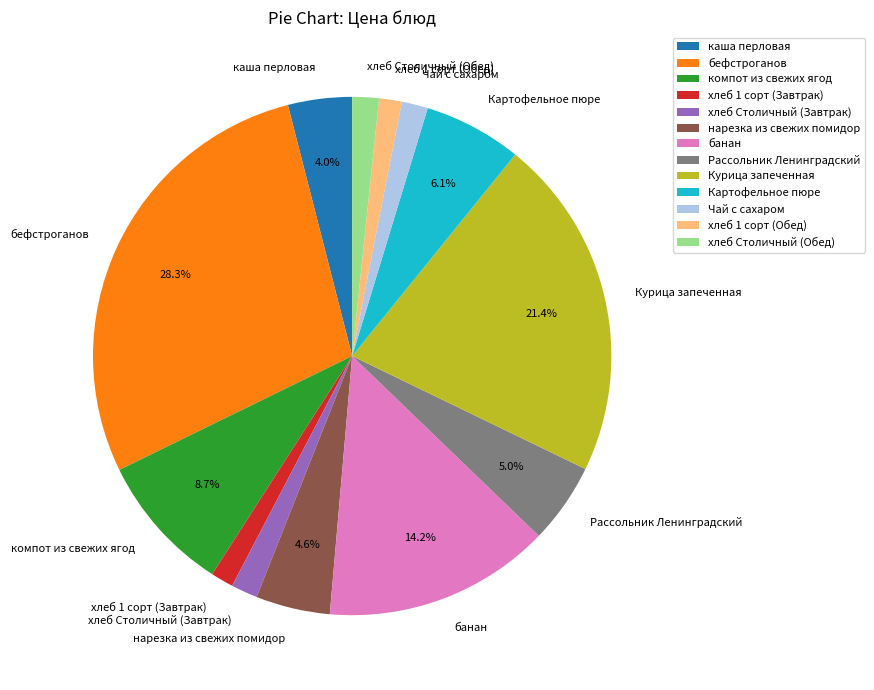

The нарезка из свежих помидор slice represents 12% of the pie. True or false?

False